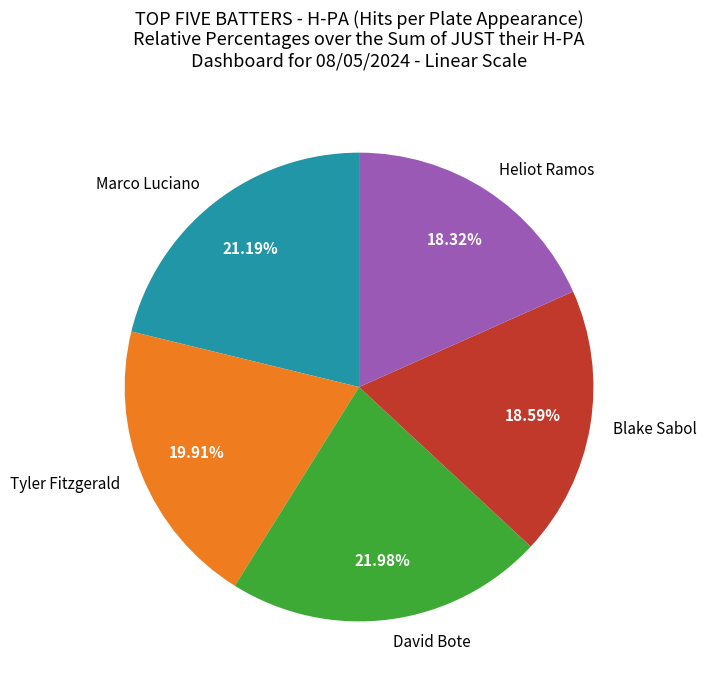

Is there any slice that represents more than half of the pie?

No